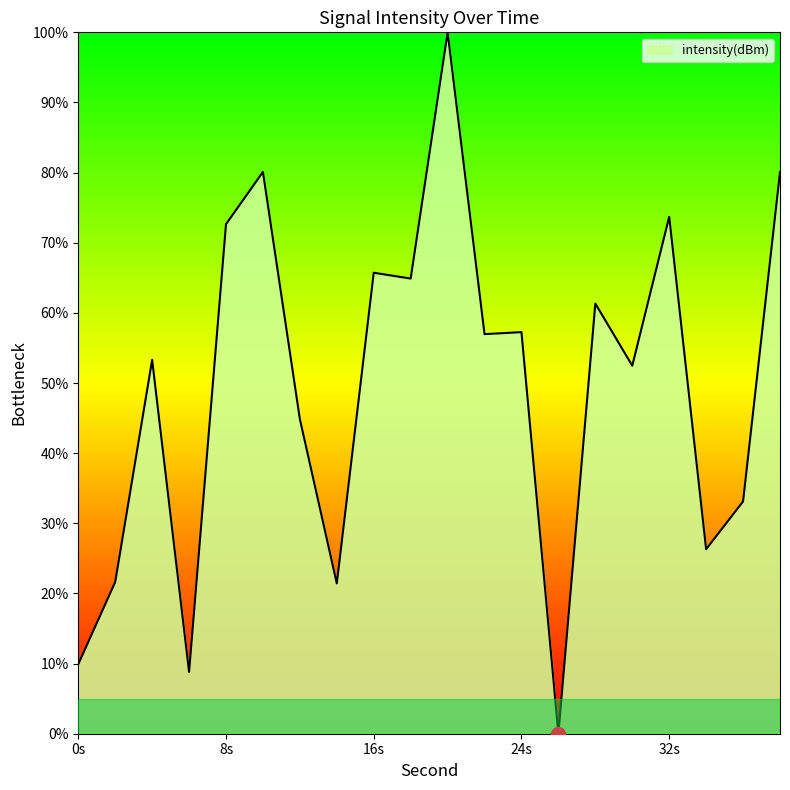

What is the difference between the maximum and minimum values?

100.0